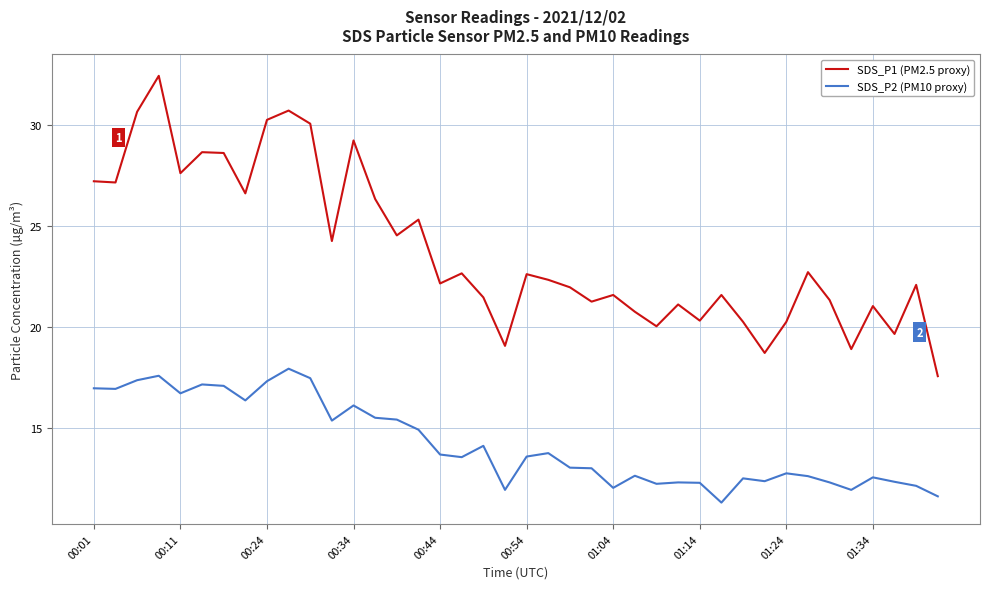

List the series in order of their peak value, highest first.

SDS_P1 (PM2.5 proxy), SDS_P2 (PM10 proxy)